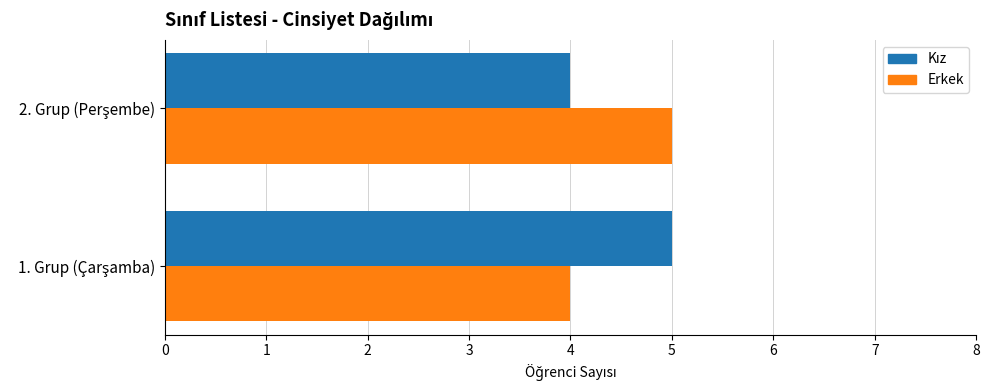

How many distinct data groups are displayed?

2